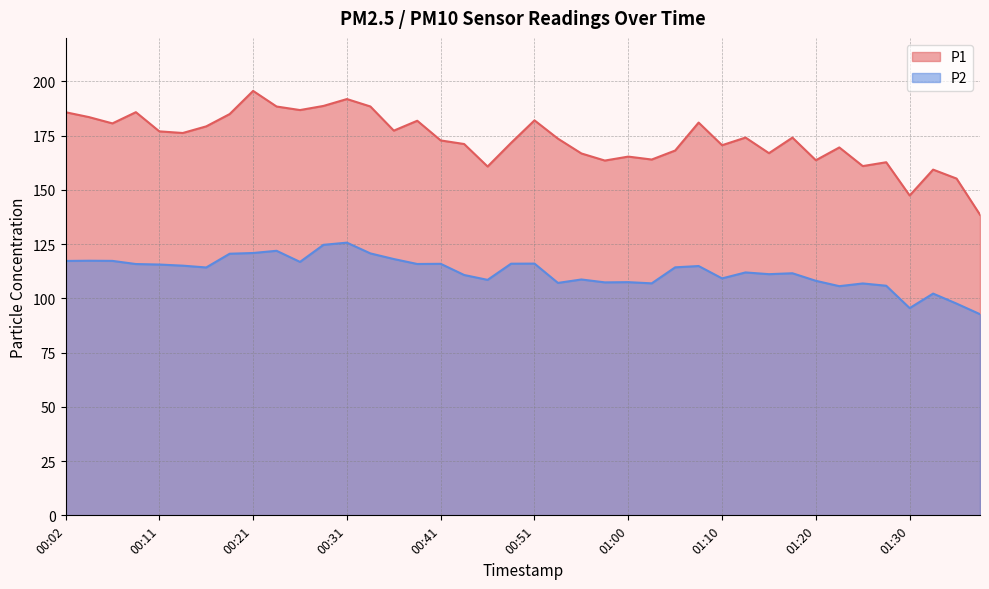

What is the total value across all series at 01:32?

261.5